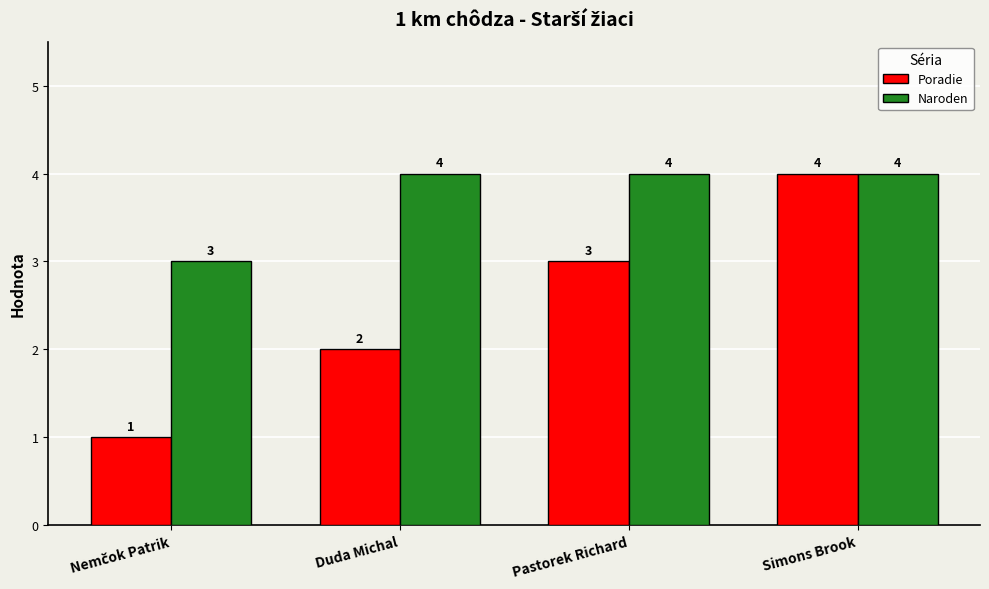

What is the difference between the highest and lowest values at Pastorek Richard?

1